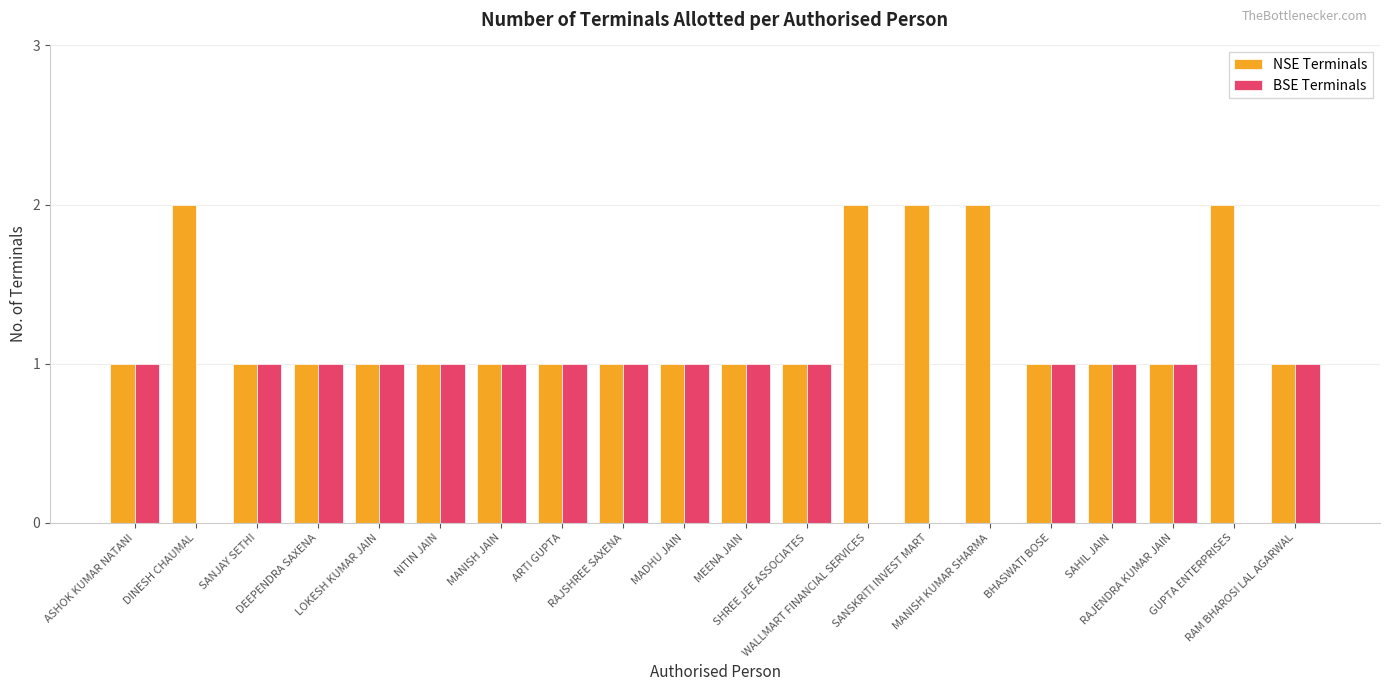

Reading left to right, extract all data points from this chart.

NSE Terminals: 1	2	1	1	1	1	1	1	1	1	1	1	2	2	2	1	1	1	2	1
BSE Terminals: 1	0	1	1	1	1	1	1	1	1	1	1	0	0	0	1	1	1	0	1